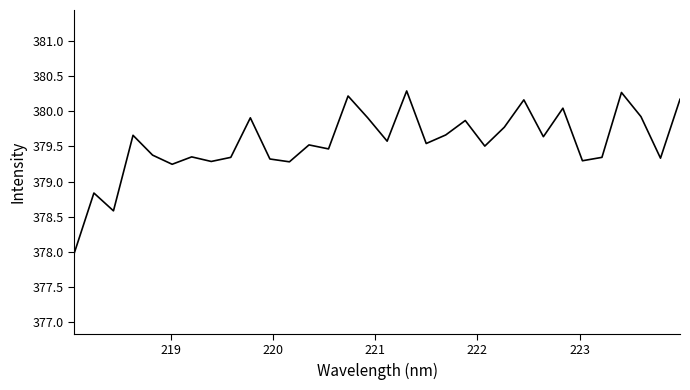

How many categories are shown in the chart?

32